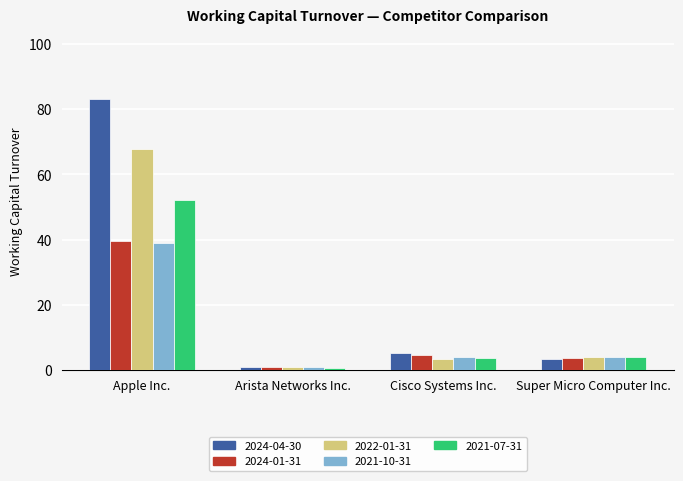

How many groups of bars are there?

4